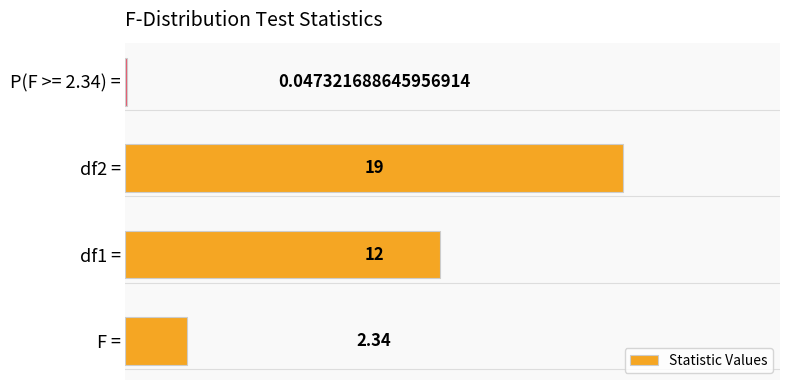

Between P(F >= 2.34) = and F =, which is larger?

F =